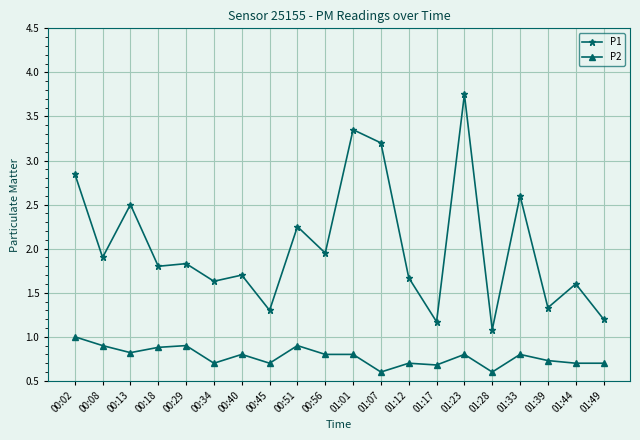

Which series has the largest total across all categories?

P1